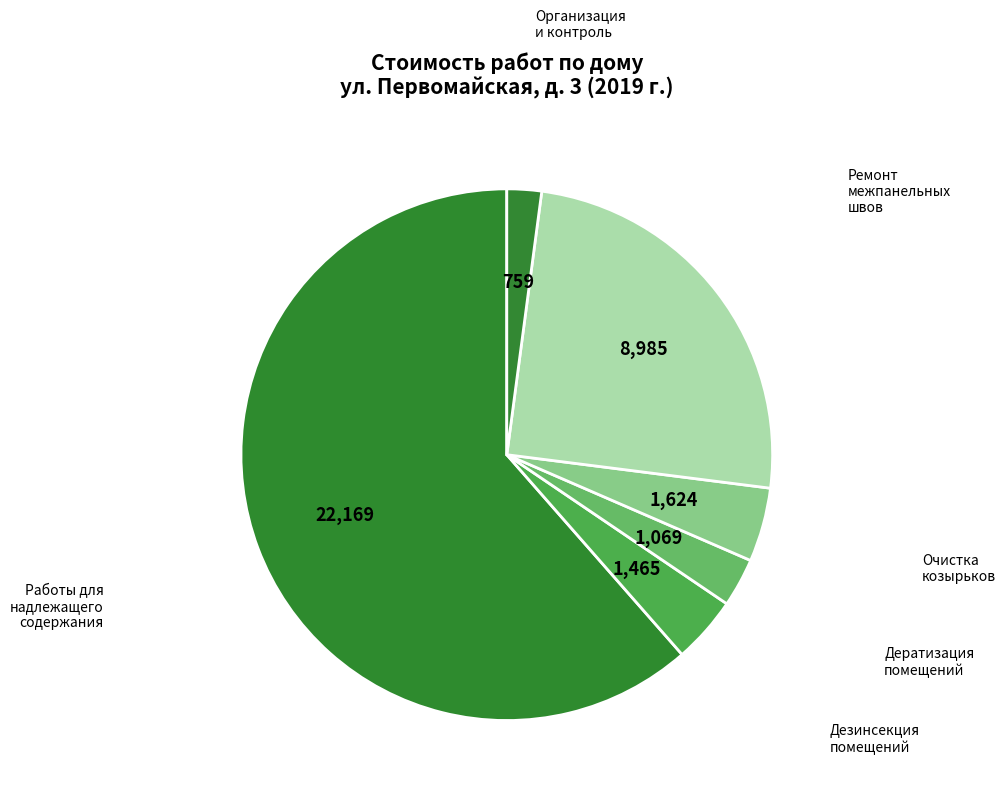

Count the number of slices in the pie.

6